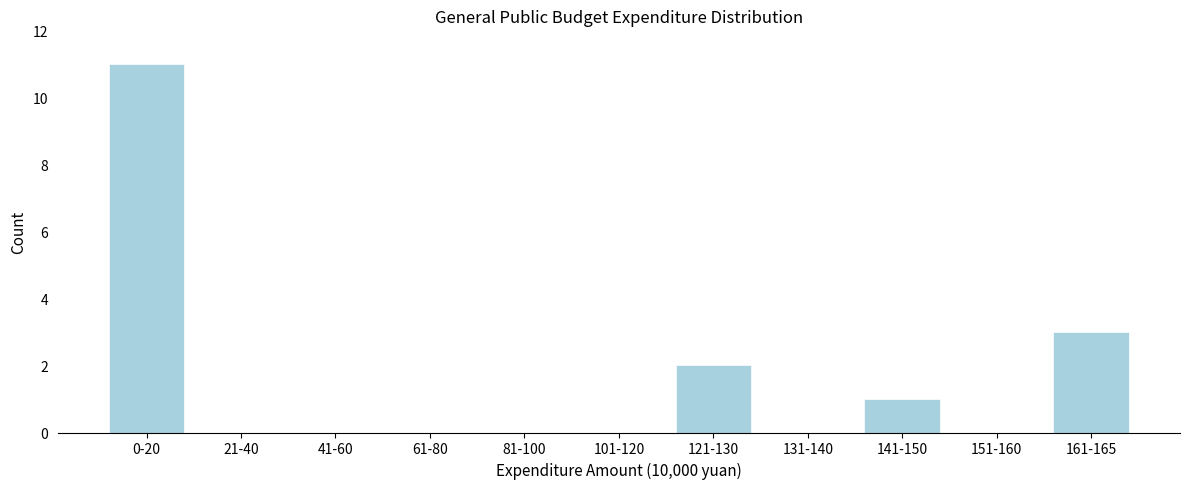

Reading right to left, transcribe all the data shown in this chart.

161-165=3	151-160=0	141-150=1	131-140=0	121-130=2	101-120=0	81-100=0	61-80=0	41-60=0	21-40=0	0-20=11